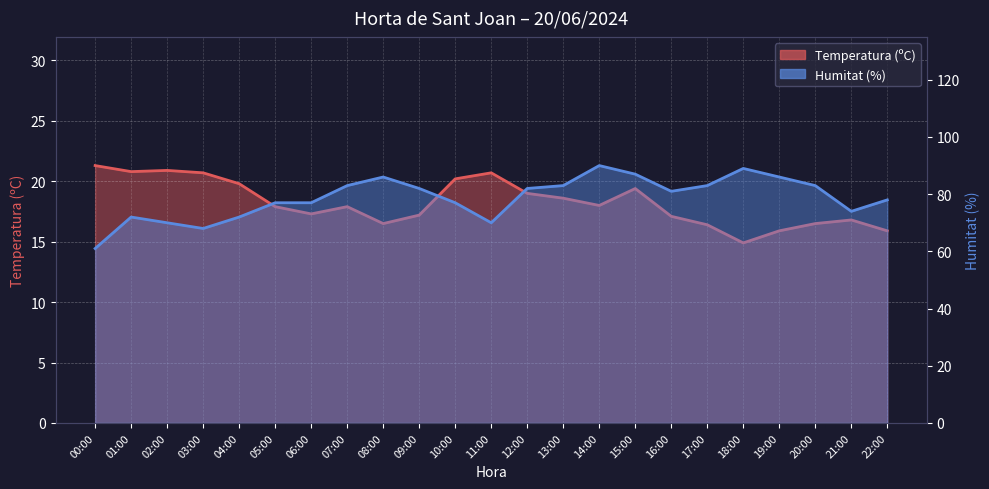

What is the sum of the Humitat (%) values at 17:00 and 02:00?

153.0